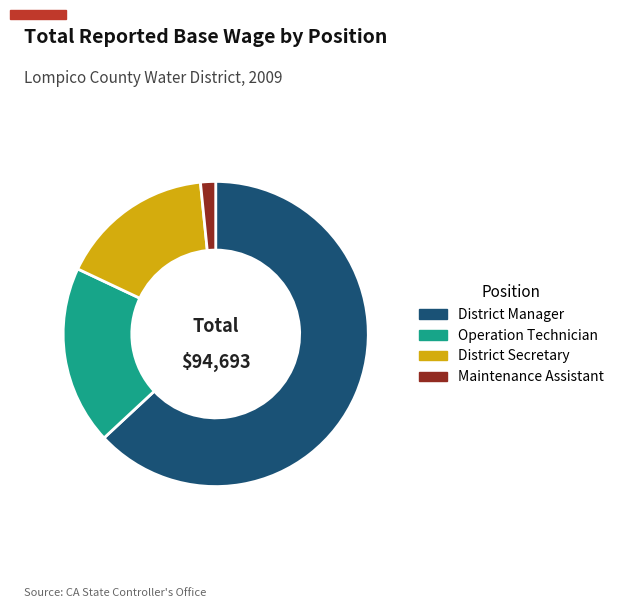

Rank the categories by value from highest to lowest.

District Manager, Operation Technician, District Secretary, Maintenance Assistant